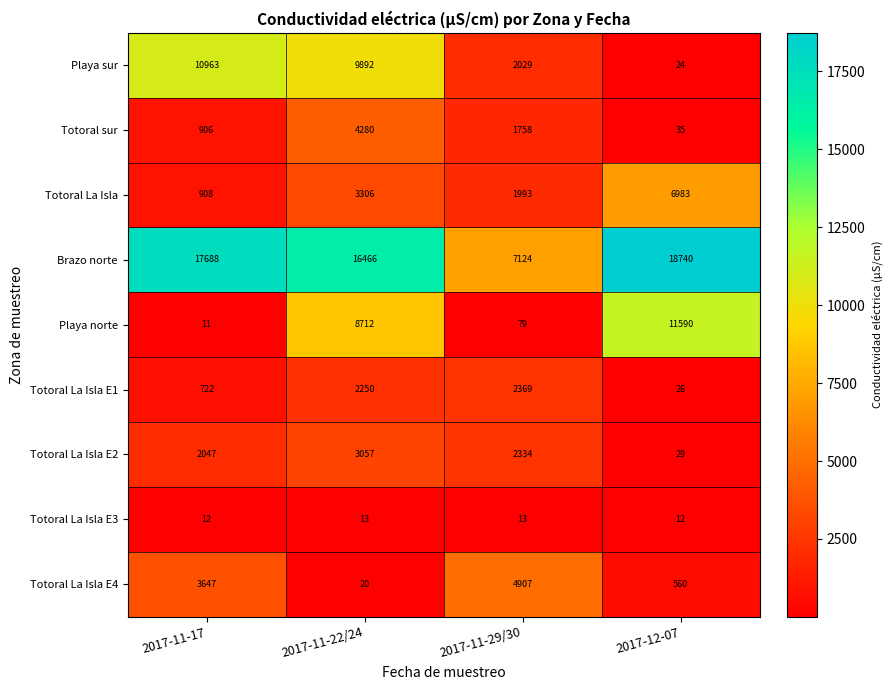

What is the smallest value displayed?

11